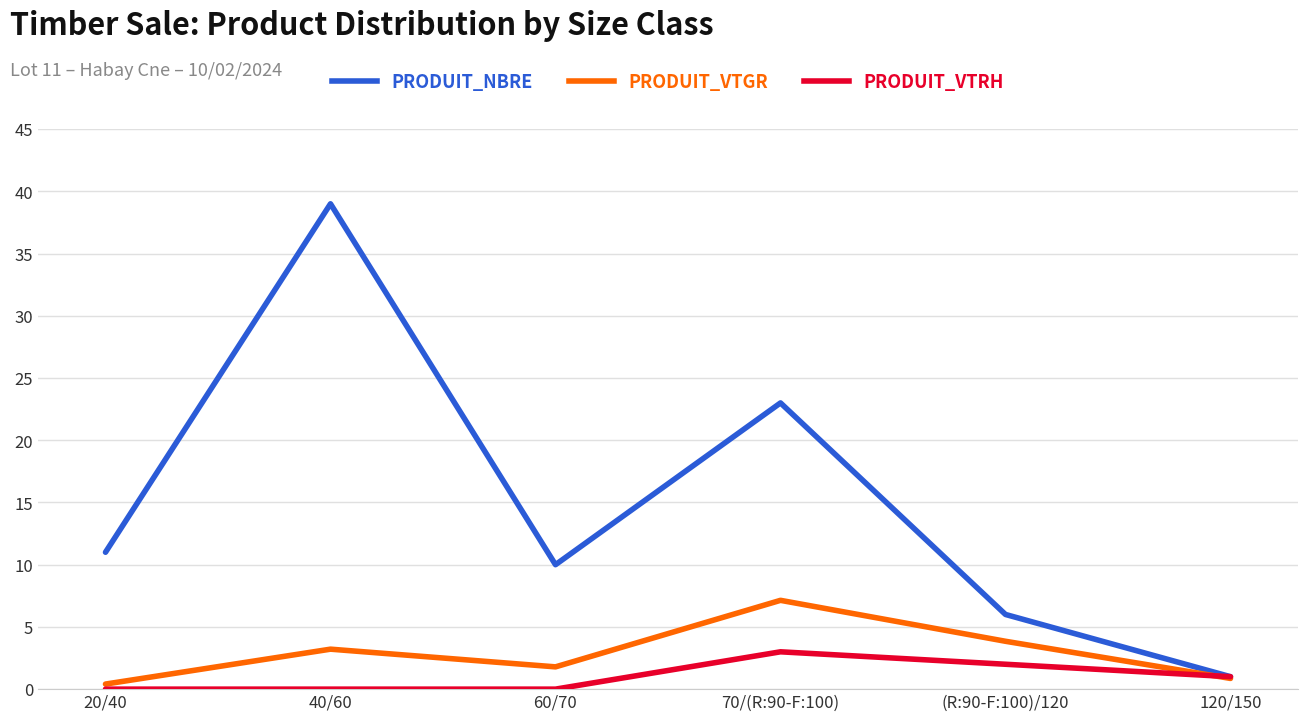

What is the difference between the highest and lowest values at 70/(R:90-F:100)?

20.0